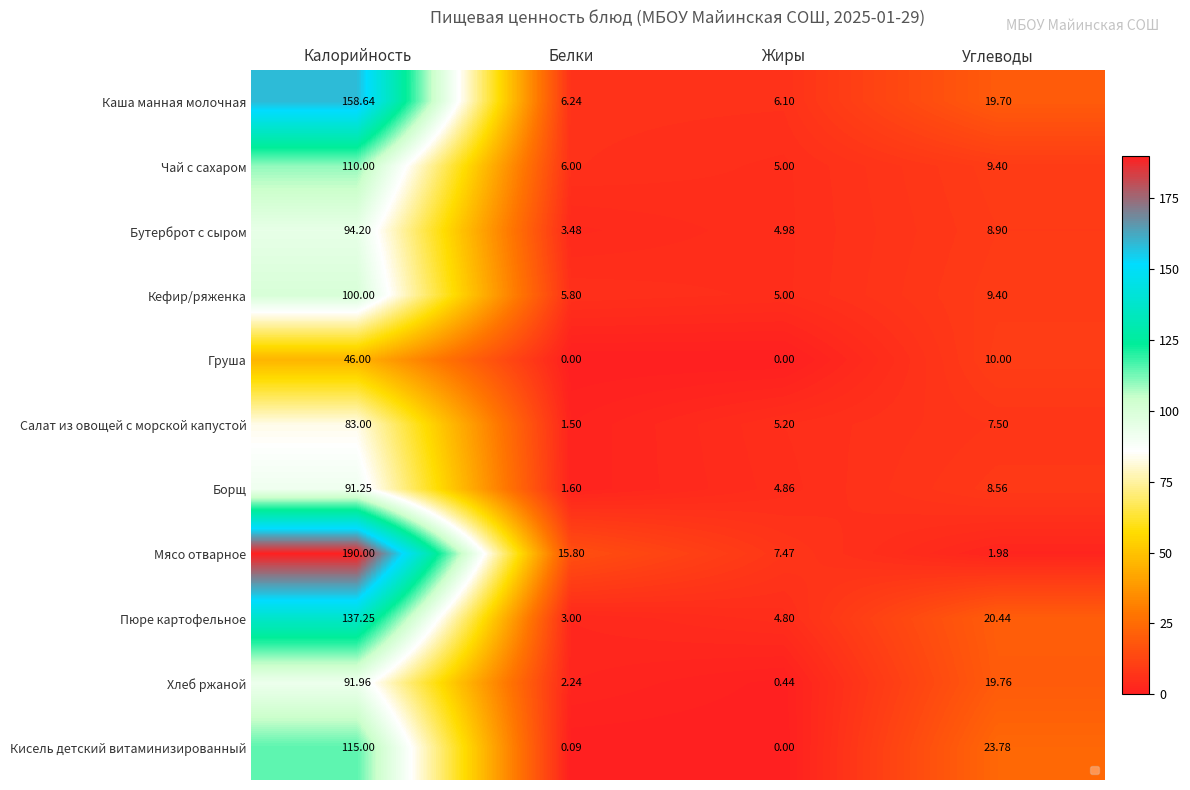

What is the difference between the maximum and minimum values in the Бутерброт с сыром series?

90.7